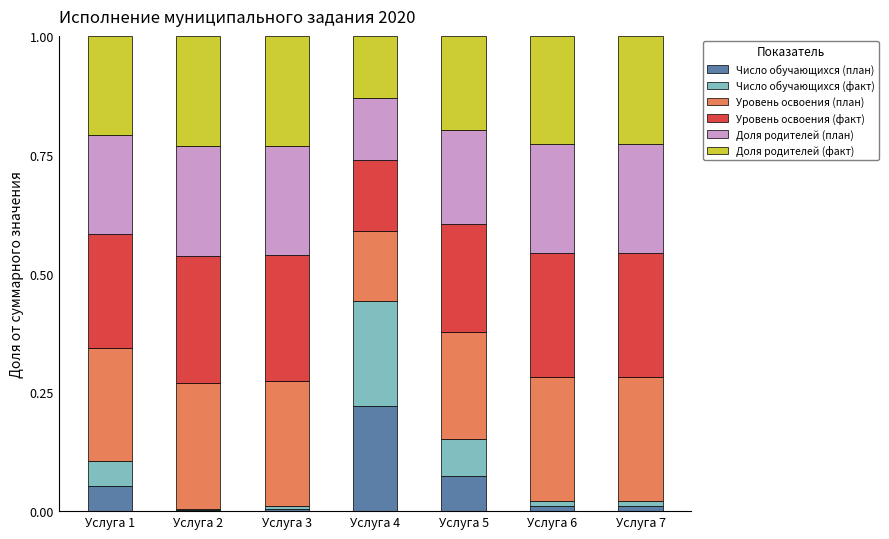

What is the total value across all series at Услуга 5?

1.0